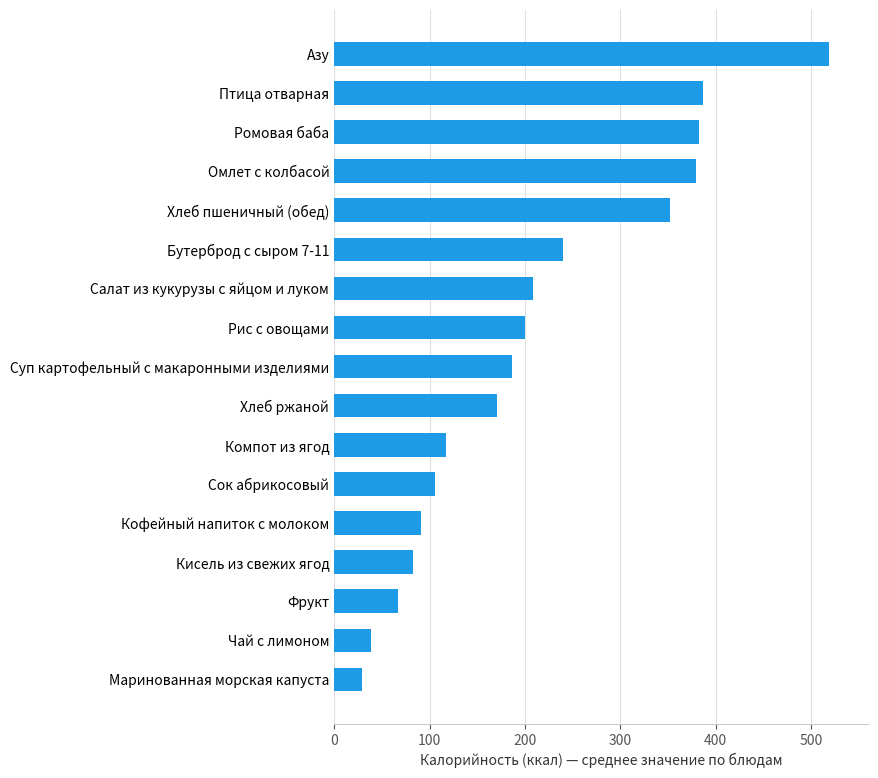

How many values exceed 186?

9